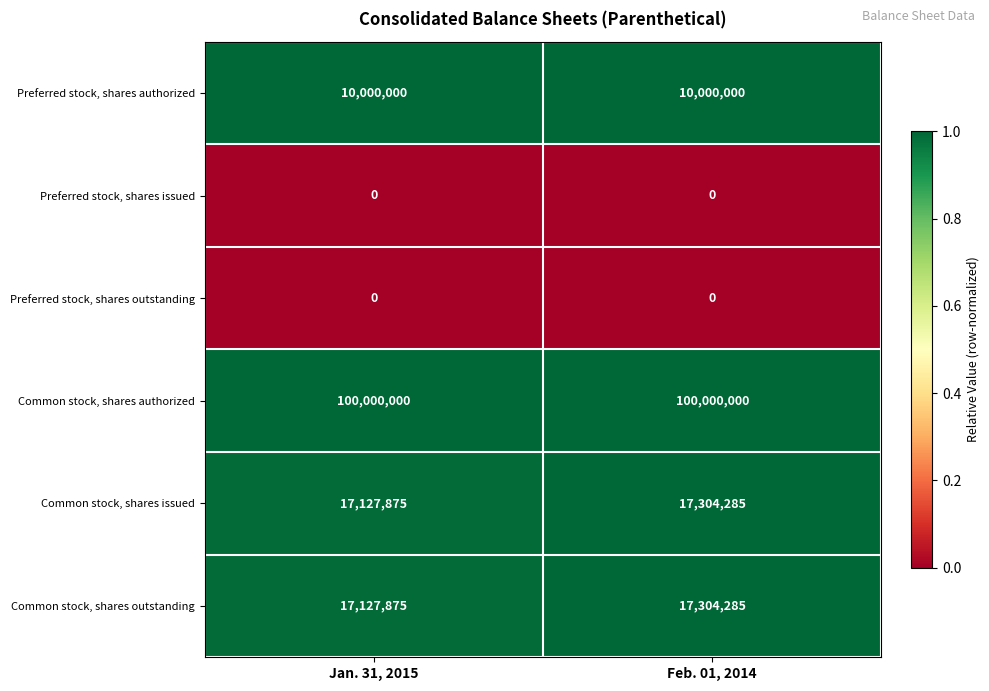

Reading left to right, transcribe all the data shown in this chart.

Preferred stock, shares authorized: Jan. 31, 2015=10000000	Feb. 01, 2014=10000000
Preferred stock, shares issued: Jan. 31, 2015=0	Feb. 01, 2014=0
Preferred stock, shares outstanding: Jan. 31, 2015=0	Feb. 01, 2014=0
Common stock, shares authorized: Jan. 31, 2015=100000000	Feb. 01, 2014=100000000
Common stock, shares issued: Jan. 31, 2015=17127875	Feb. 01, 2014=17304285
Common stock, shares outstanding: Jan. 31, 2015=17127875	Feb. 01, 2014=17304285